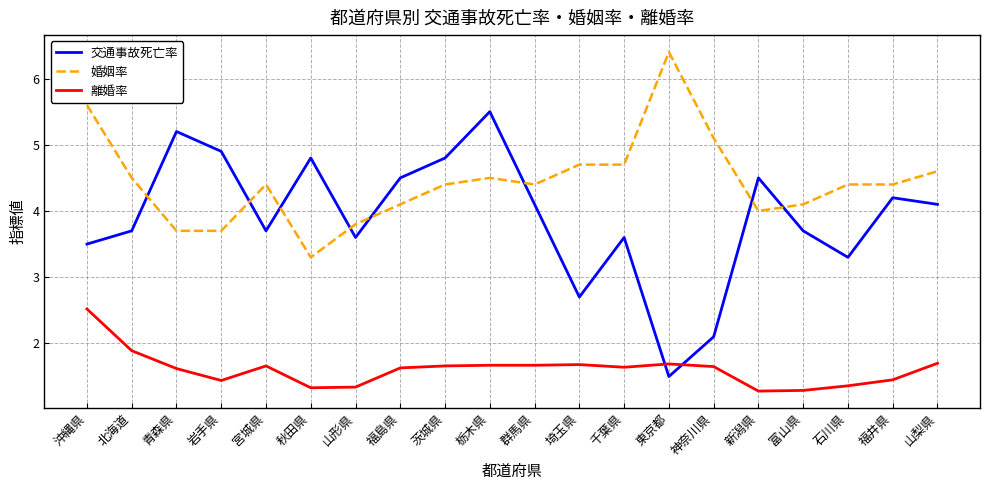

At how many categories does at least one series exceed 1?

20